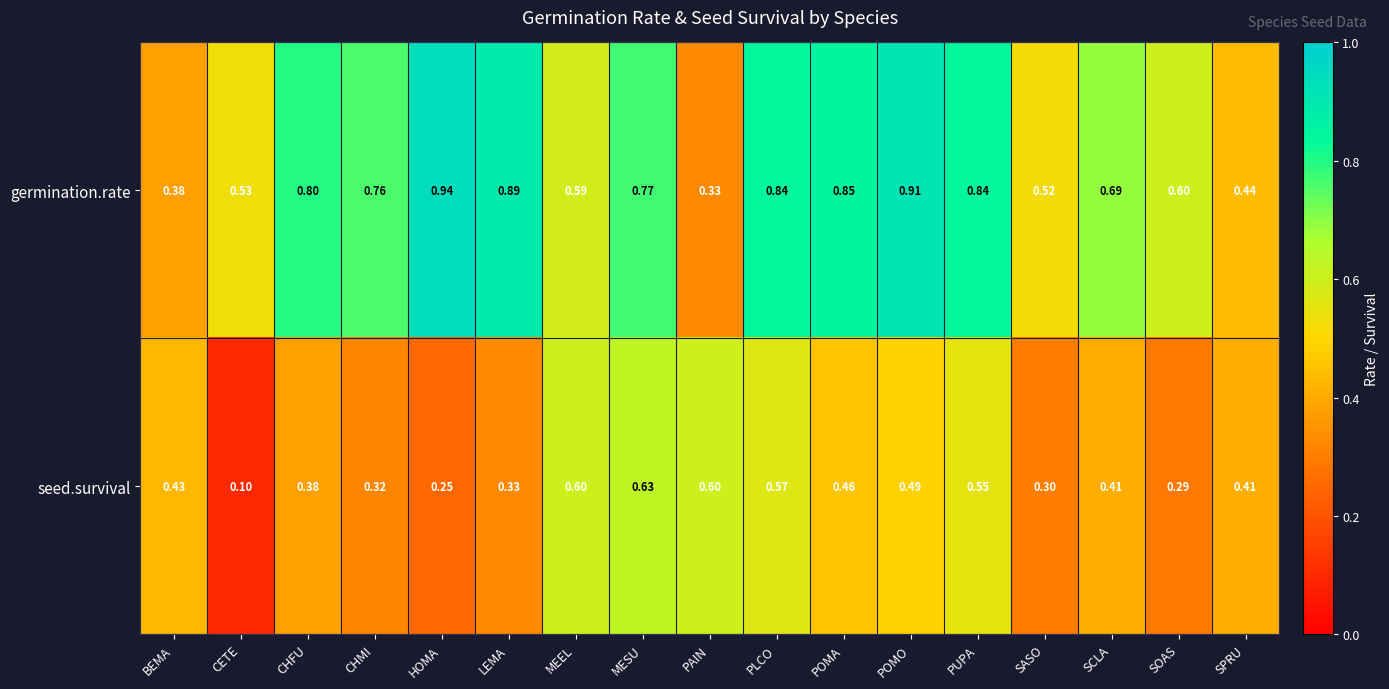

Which series has the largest range (max minus min)?

germination.rate